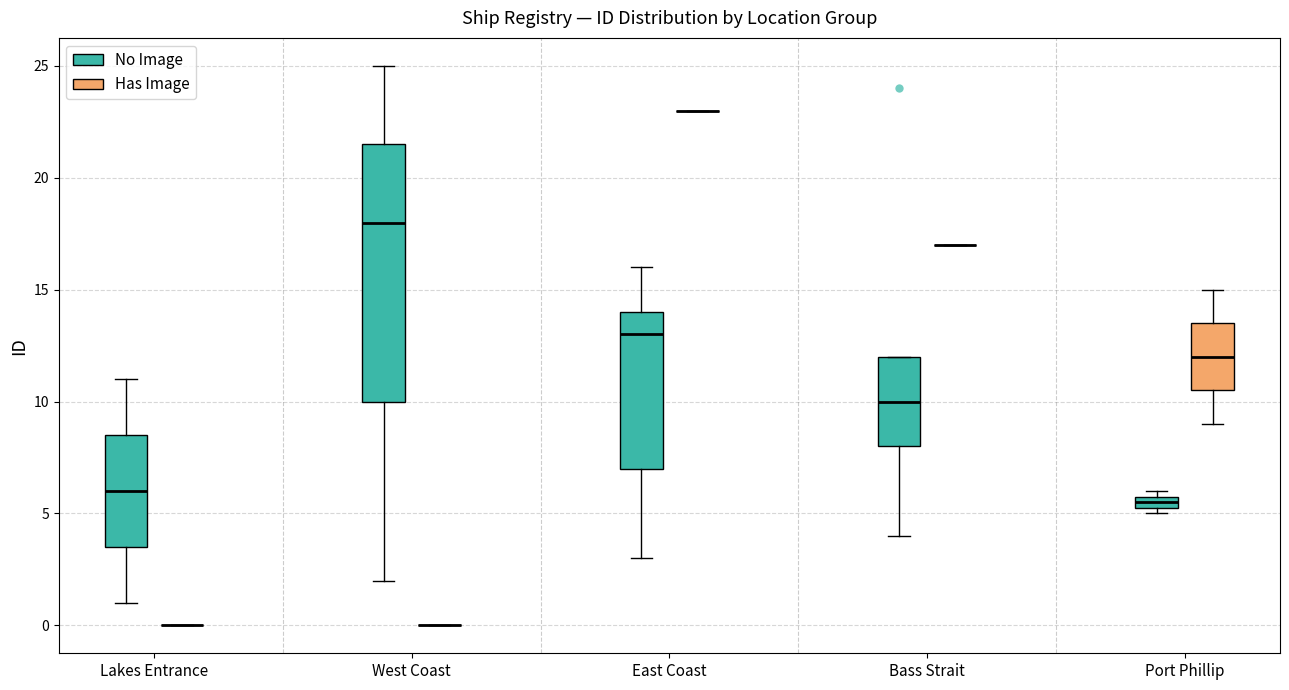

Which box is the tallest, from its lower edge to its upper edge?

West Coast (No Image)